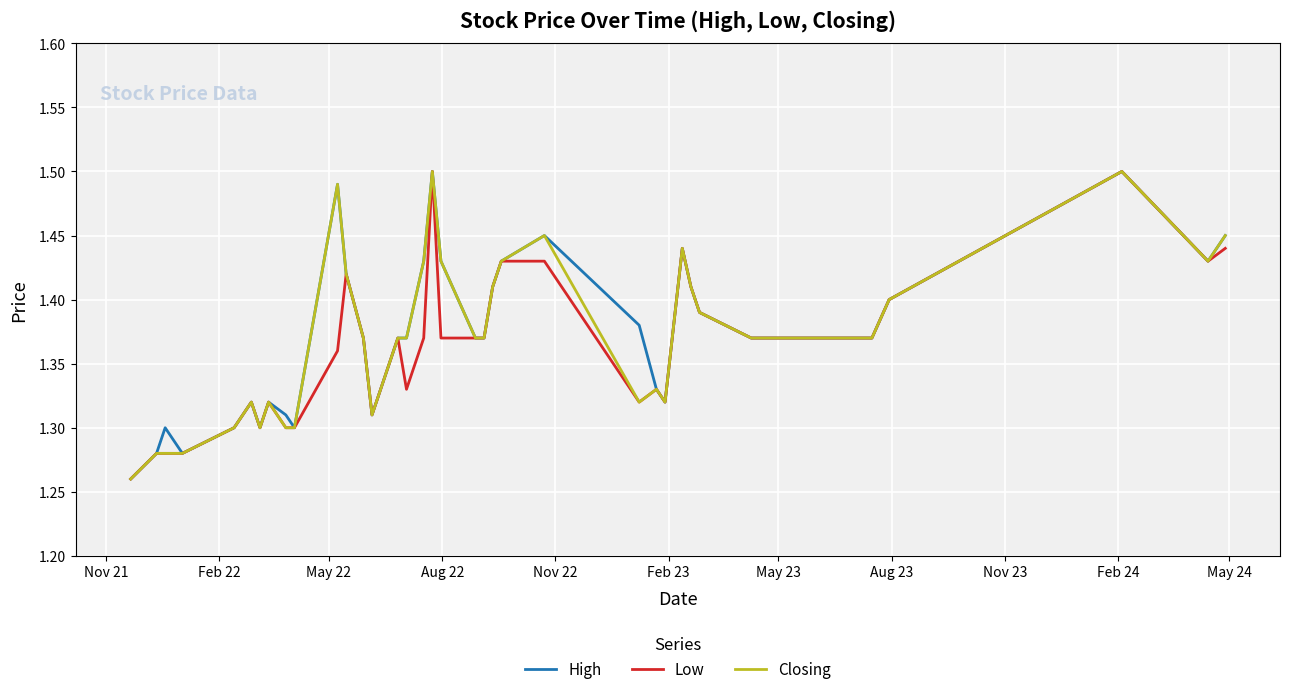

Is this an area chart (filled region under the line)?

No